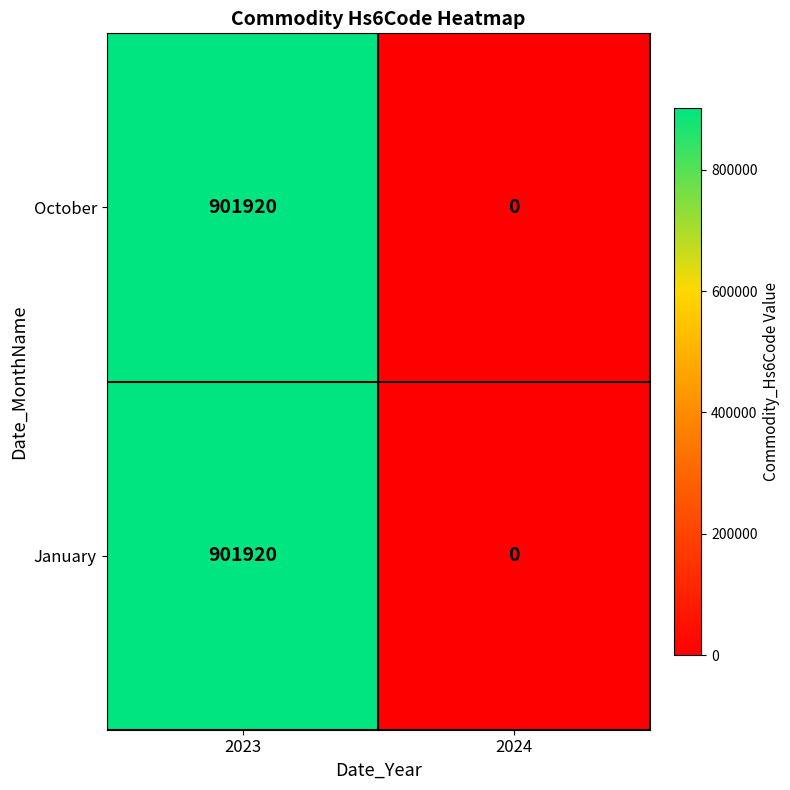

Reading right to left, list all the values displayed in this chart.

October: 0	901920
January: 0	901920